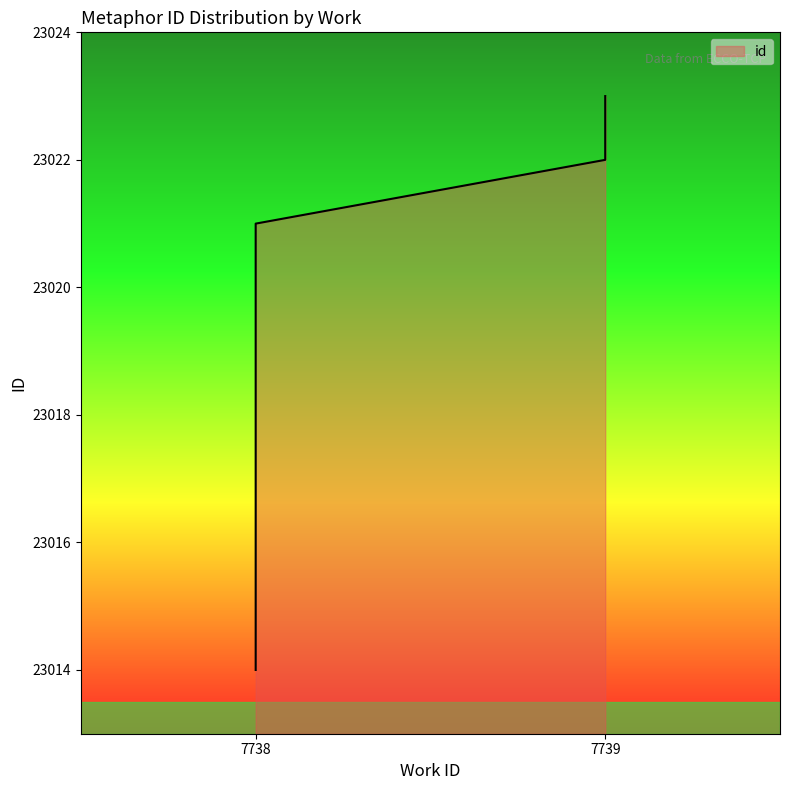

Which has a higher value, 7738 or 7739?

7739